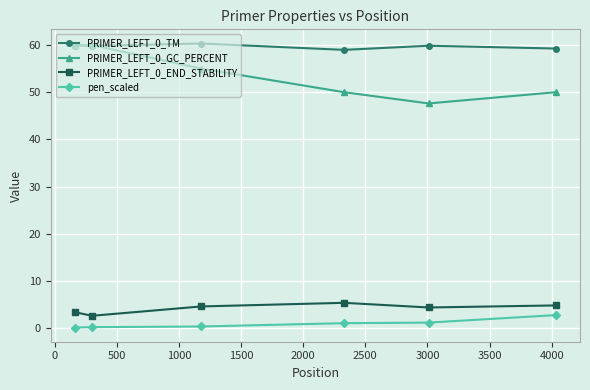

Which series has the largest range (max minus min)?

PRIMER_LEFT_0_GC_PERCENT